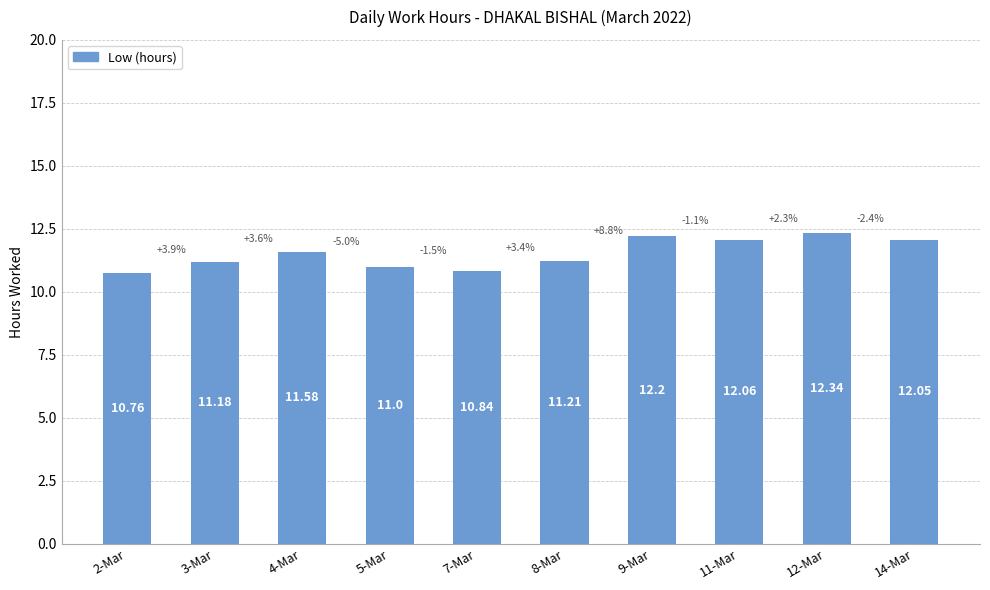

What is the difference between the maximum and minimum values?

1.6